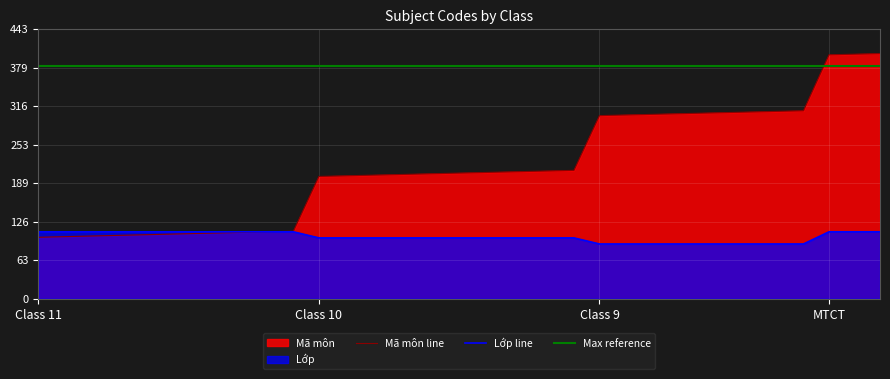

True or false: Lớp line has a value of 66 at Class 11.

False